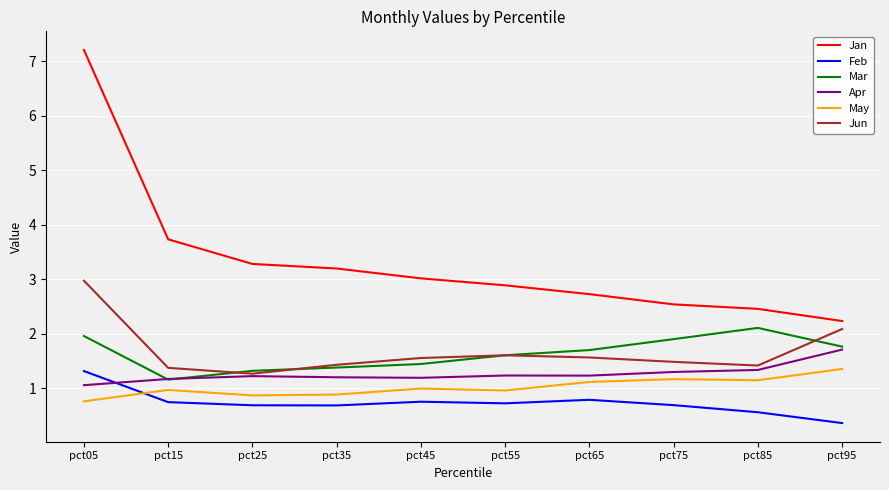

The May series shows 1.9 at pct85. True or false?

False